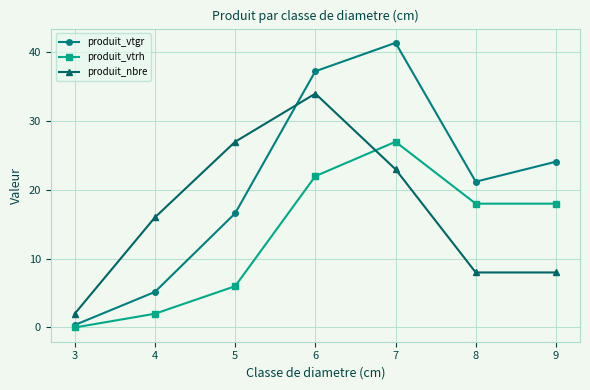

Reading left to right, transcribe all the data shown in this chart.

produit_vtgr: 3=0.4	4=5.2	5=16.6	6=37.2	7=41.4	8=21.2	9=24.1
produit_vtrh: 3=0.0	4=2.0	5=6.0	6=22.0	7=27.0	8=18.0	9=18.0
produit_nbre: 3=2.0	4=16.0	5=27.0	6=34.0	7=23.0	8=8.0	9=8.0